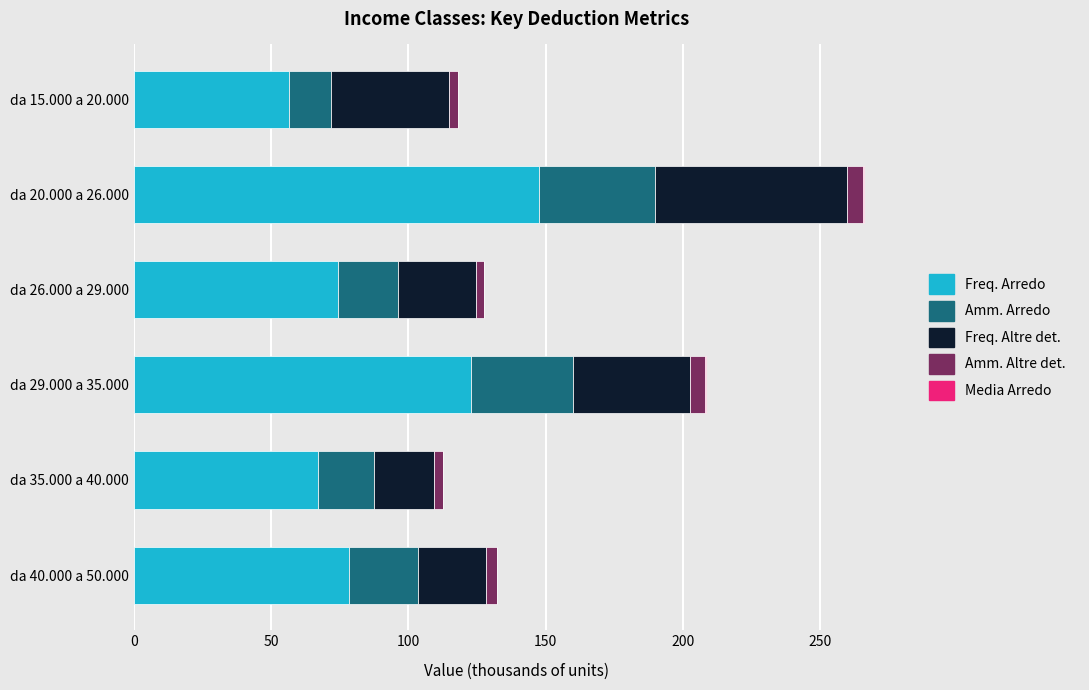

What is the sum of all Freq. Arredo values?

546.6